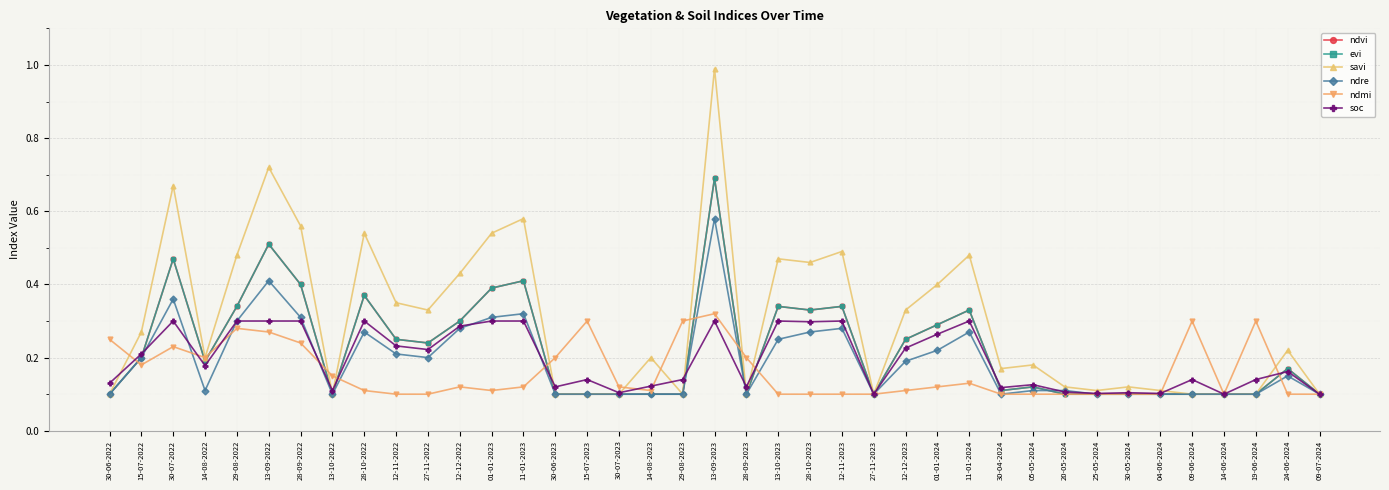

Between 01-01-2024 and 29-08-2023, which is larger?

01-01-2024